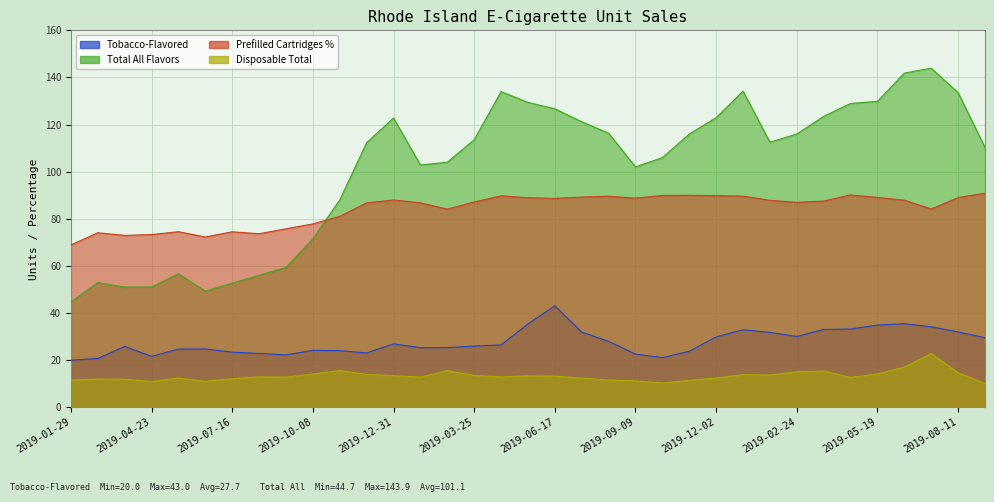

True or false: Tobacco-Flavored and Disposable Total cross at least once.

False